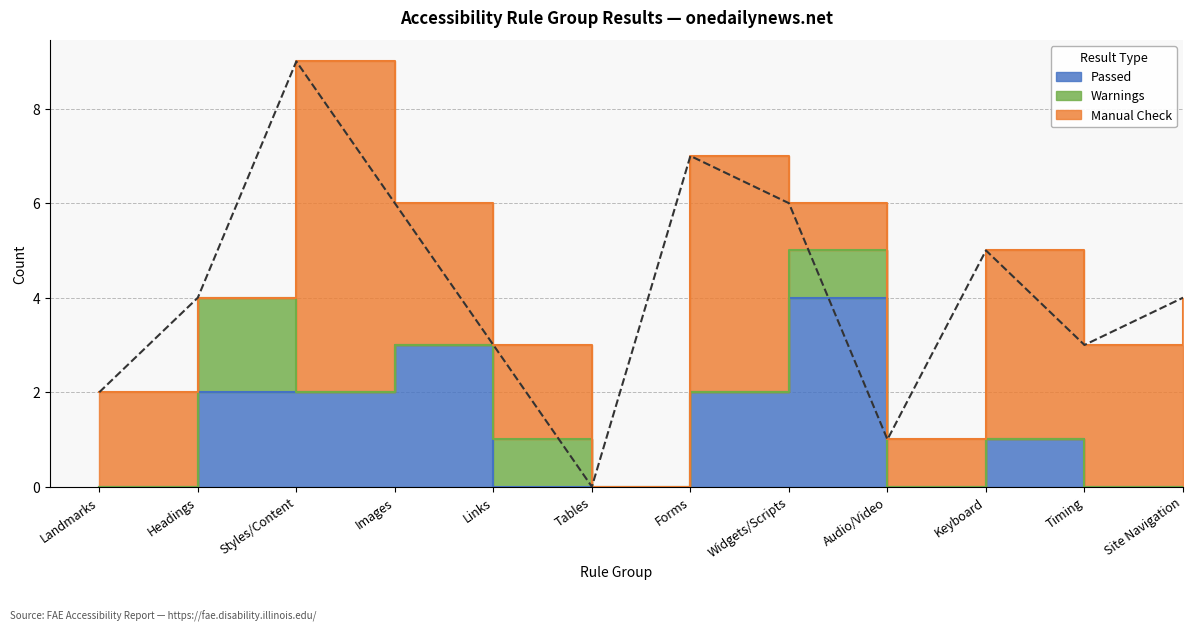

What position from the left is Headings?

2